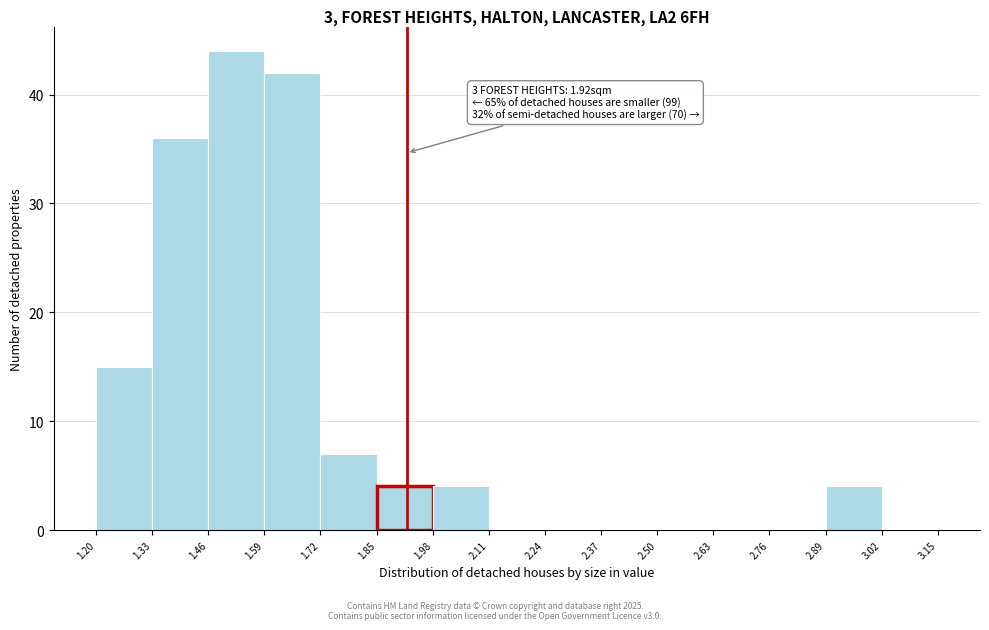

Over which range of the x-axis is the bar tallest?

1.46 to 1.59